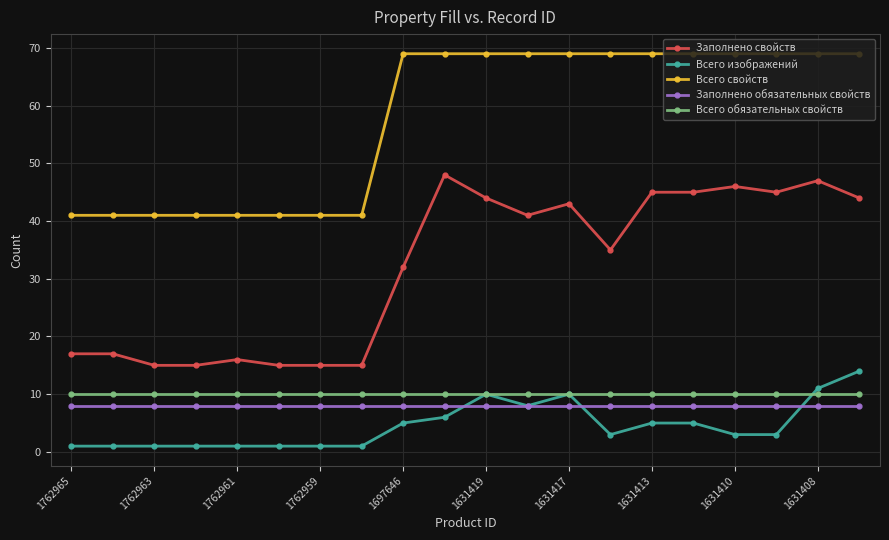

List the series in order of their peak value, highest first.

Всего свойств, Заполнено свойств, Всего изображений, Всего обязательных свойств, Заполнено обязательных свойств